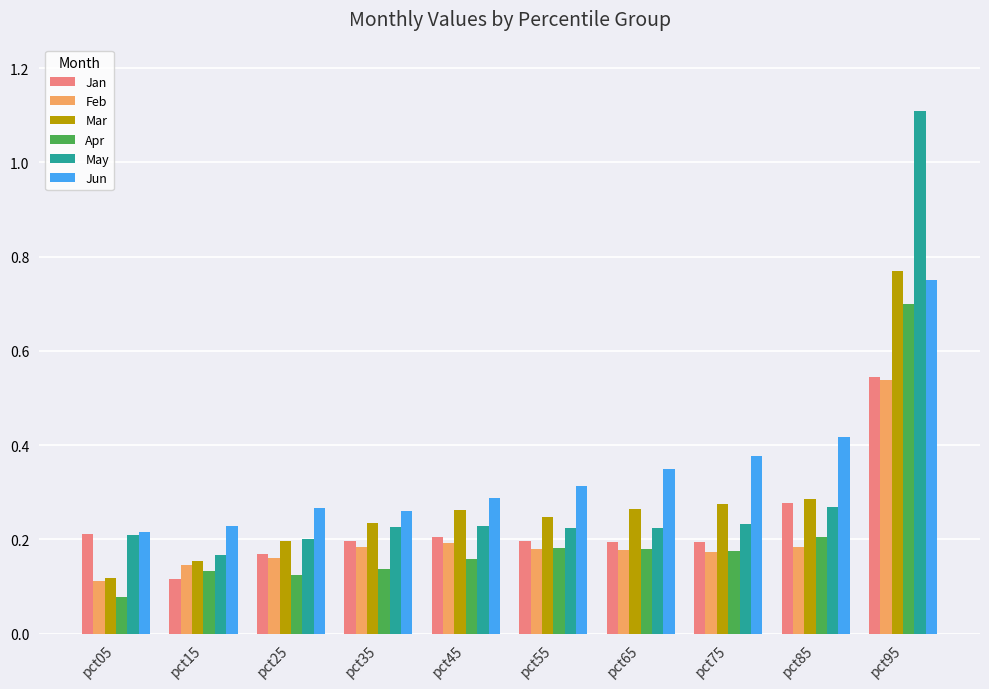

How many series are shown in this chart?

6